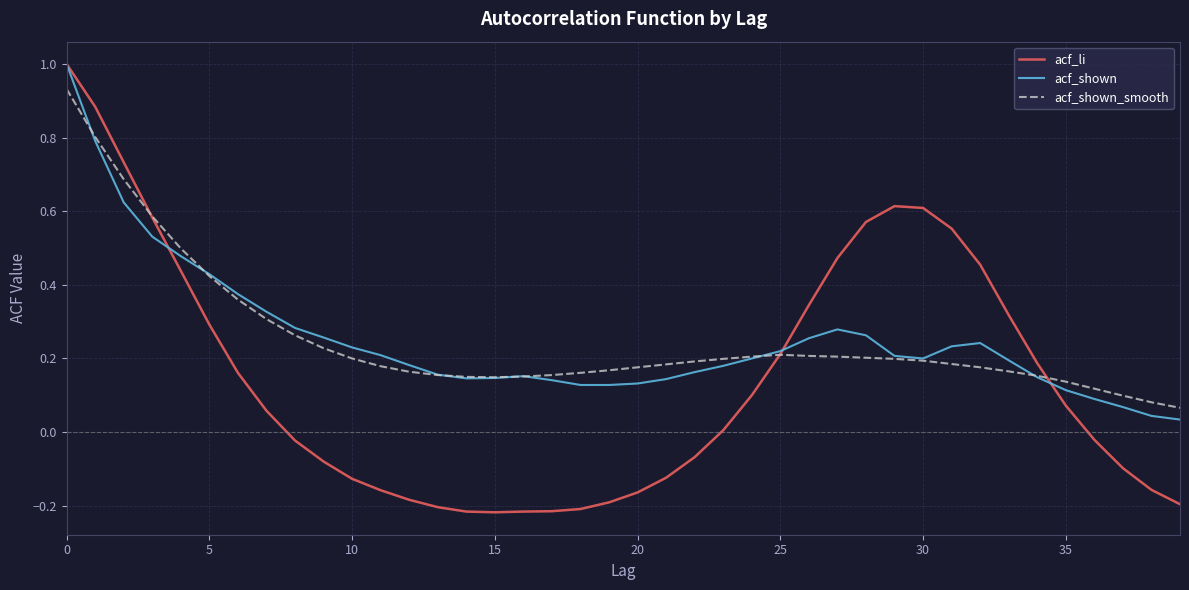

Which series has the widest spread of values?

acf_li